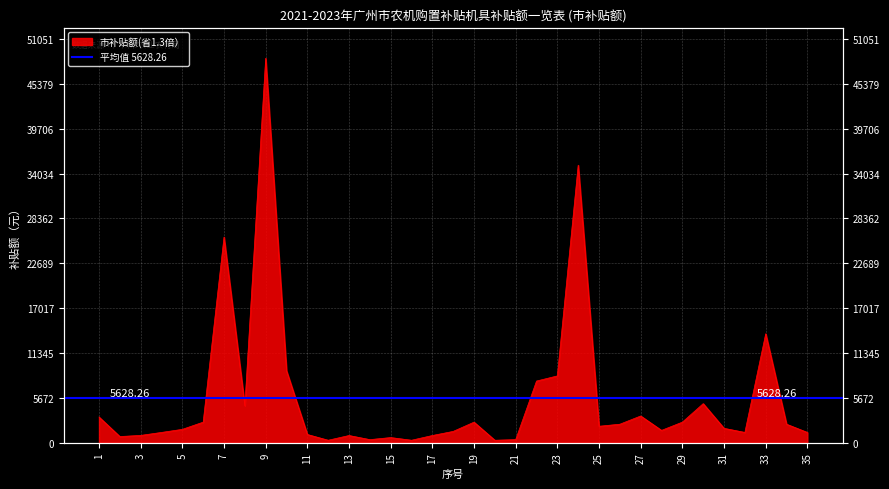

At which category does the chart reach its minimum across all series?

12